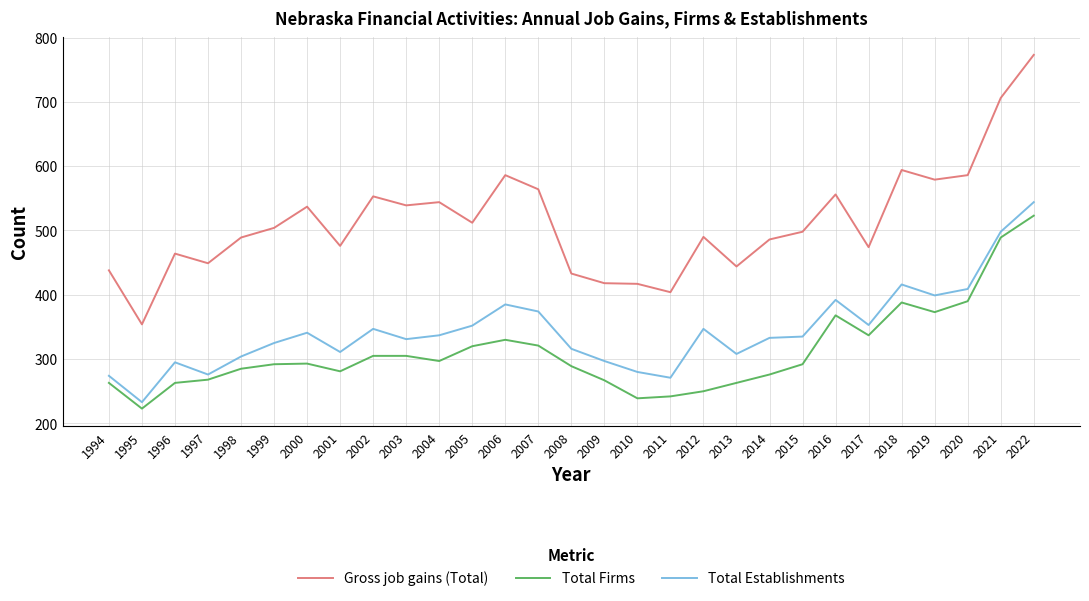

Where is the first local minimum for Gross job gains (Total)?

1995